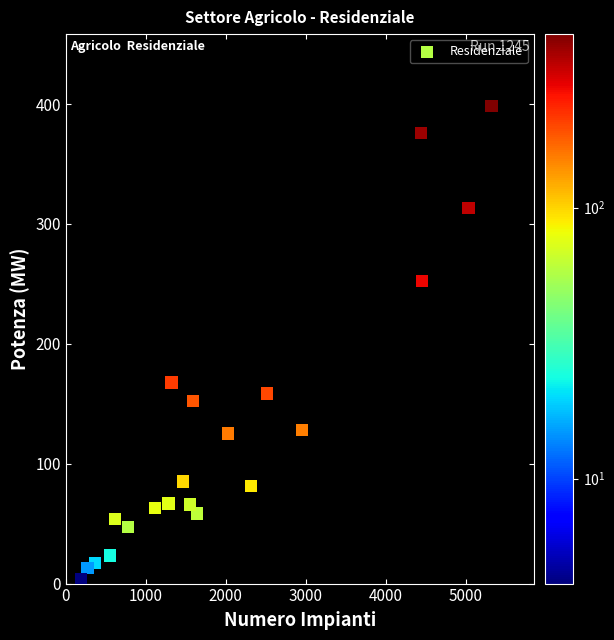

What is the range of X values (max minus min)?

5132.0